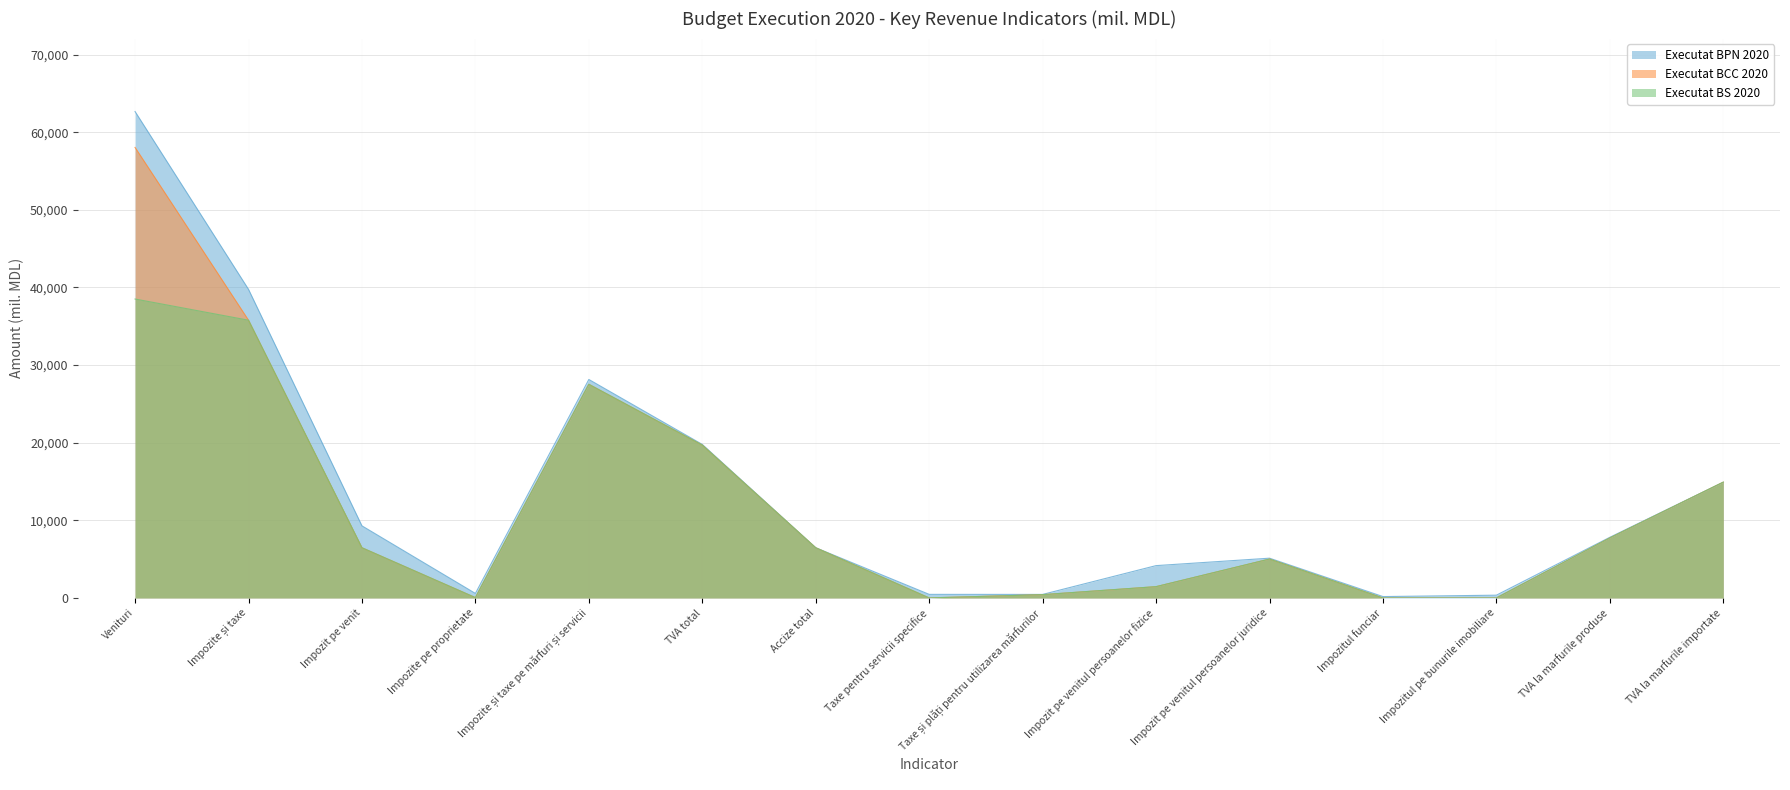

What position from the left is Impozite și taxe?

2